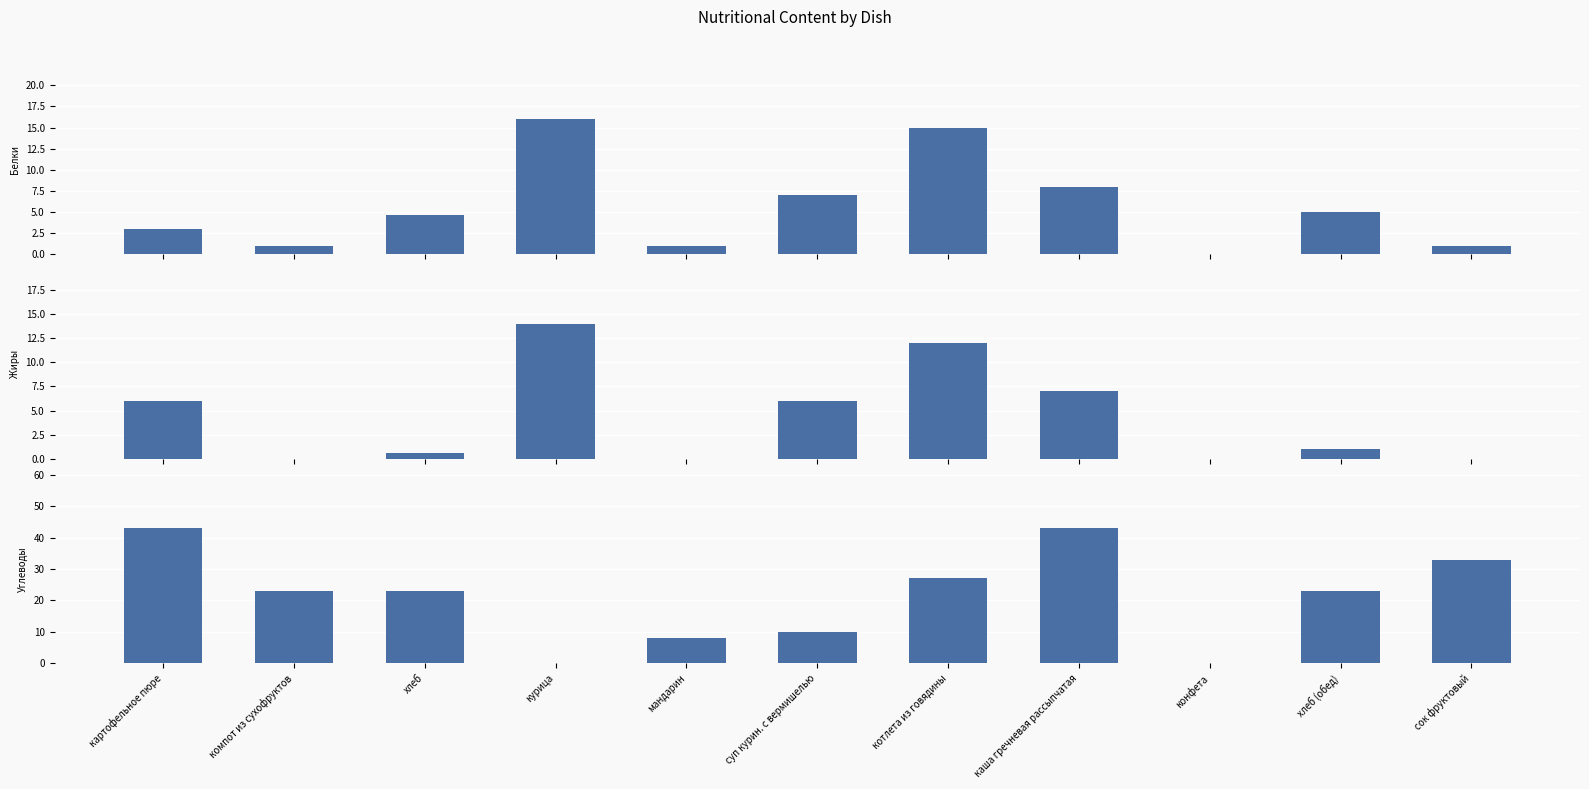

Which has a higher value, картофельное пюре or суп курин. с вермишелью?

суп курин. с вермишелью